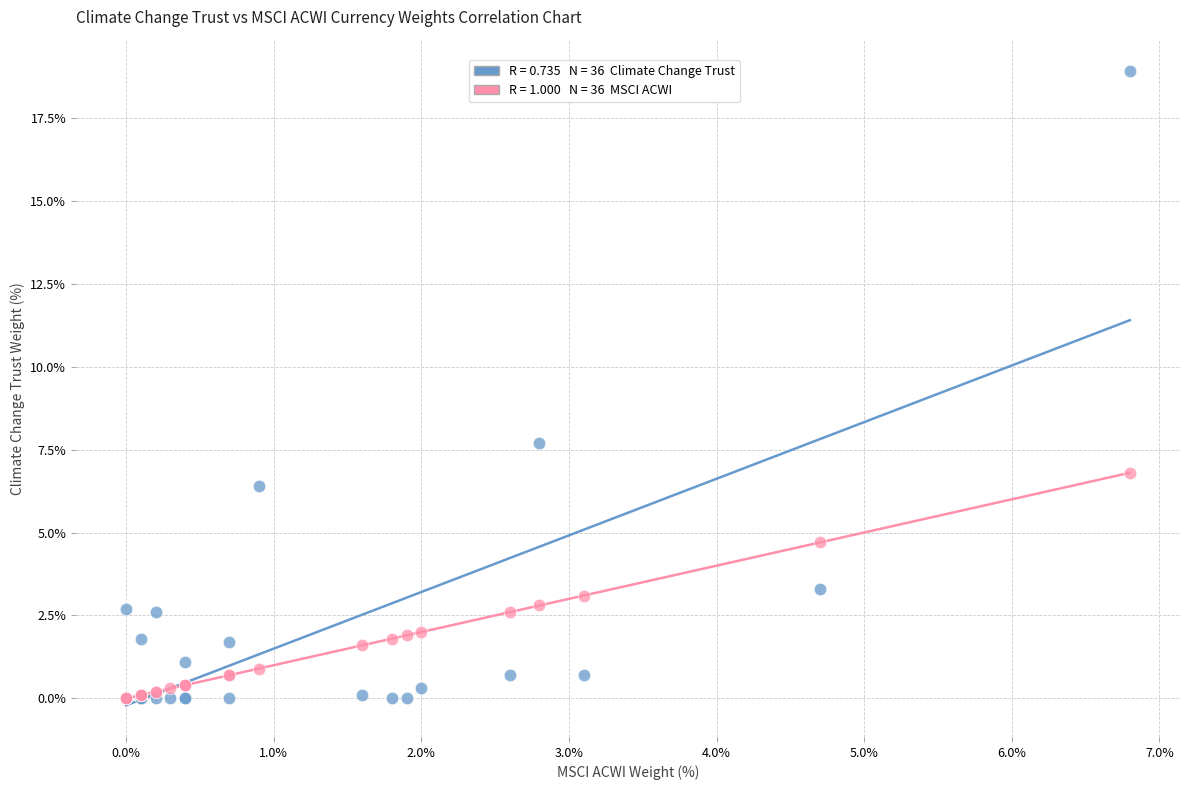

Across all series, what Y value is closest to 9?

7.7